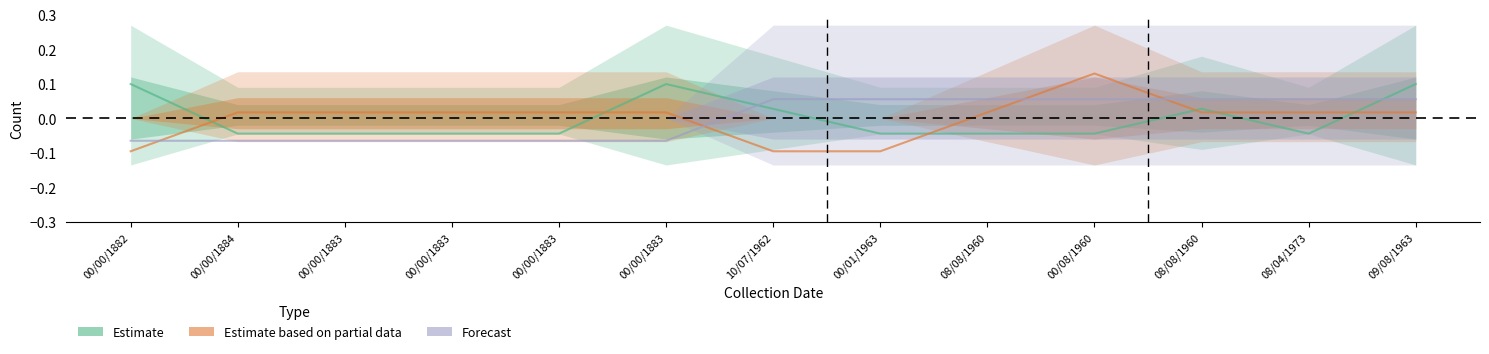

What is the maximum value for Estimate based on partial data?

0.1